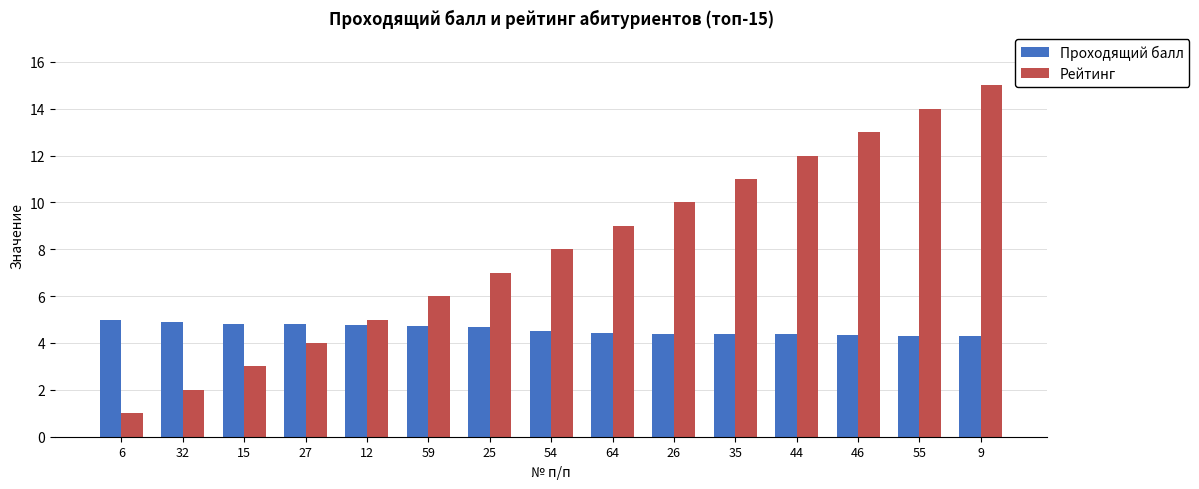

The Рейтинг series shows 5.5 at 44. True or false?

False